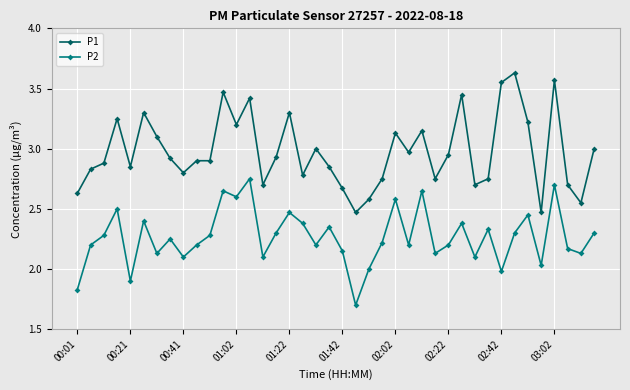

Which series has the largest total across all categories?

P1